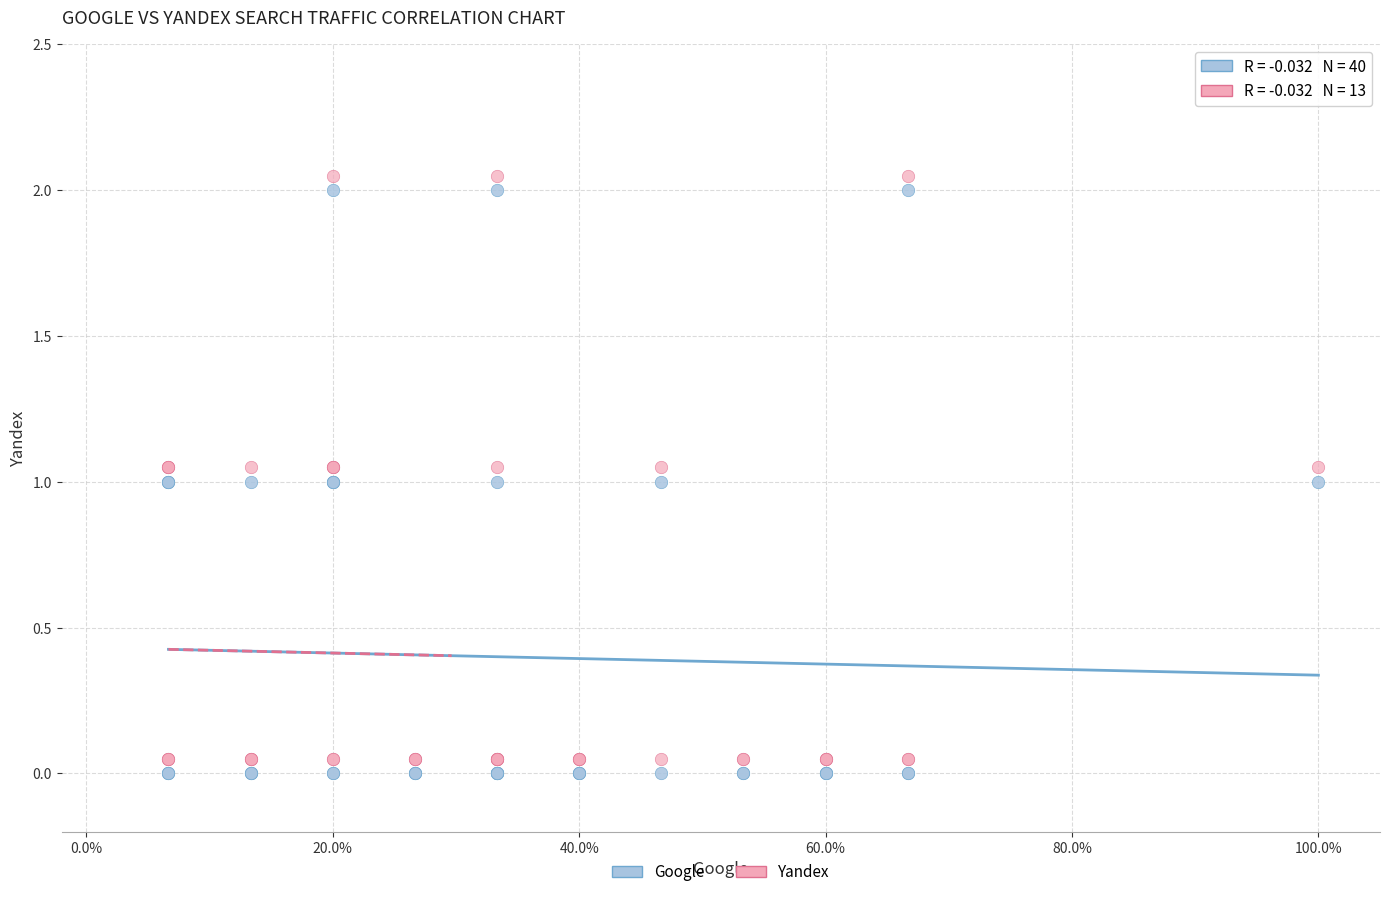

Which series contains the lowest Y value?

Google